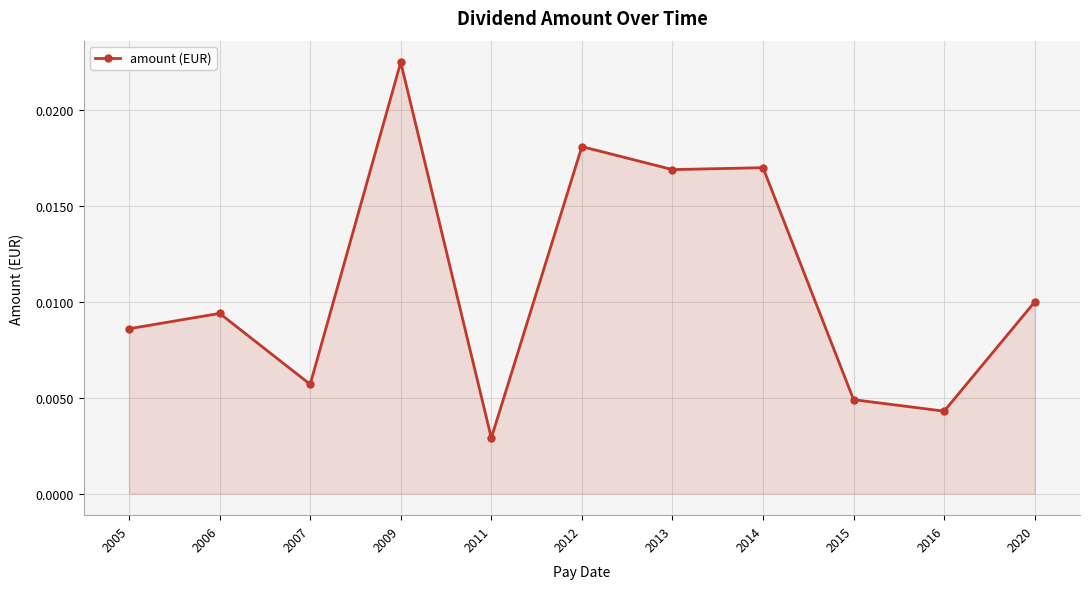

Where is the first local minimum?

2007